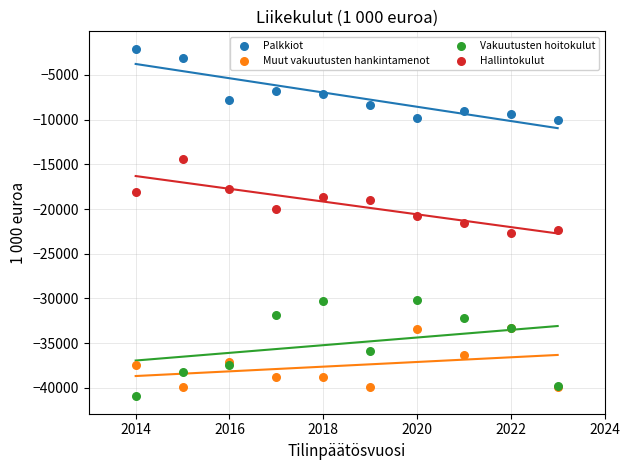

Which series contains the lowest Y value?

Vakuutusten hoitokulut